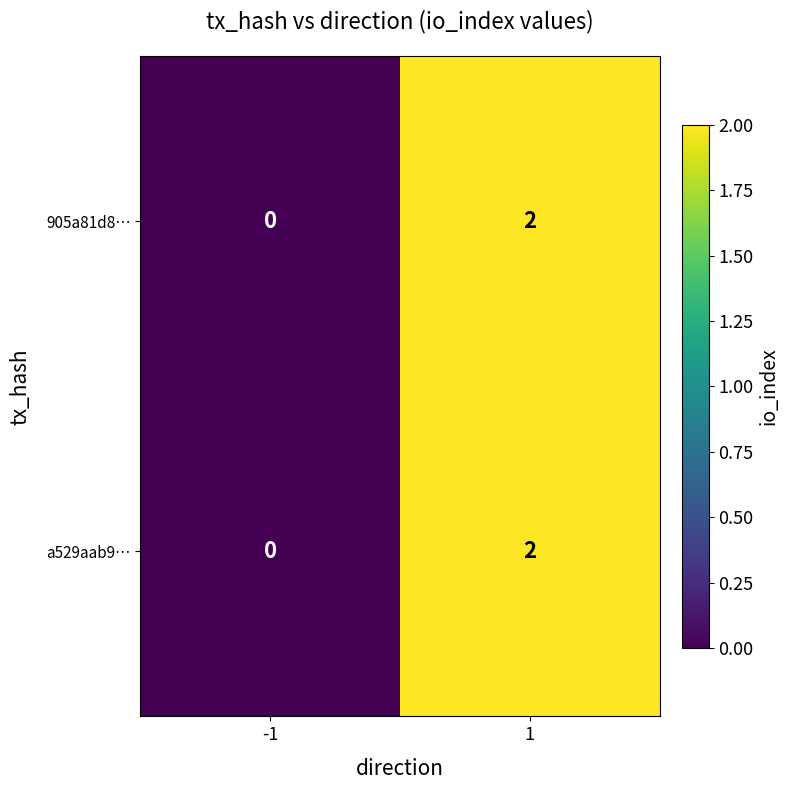

Is the value of 905a81d8… at 1 greater than the value of a529aab9… at -1?

Yes